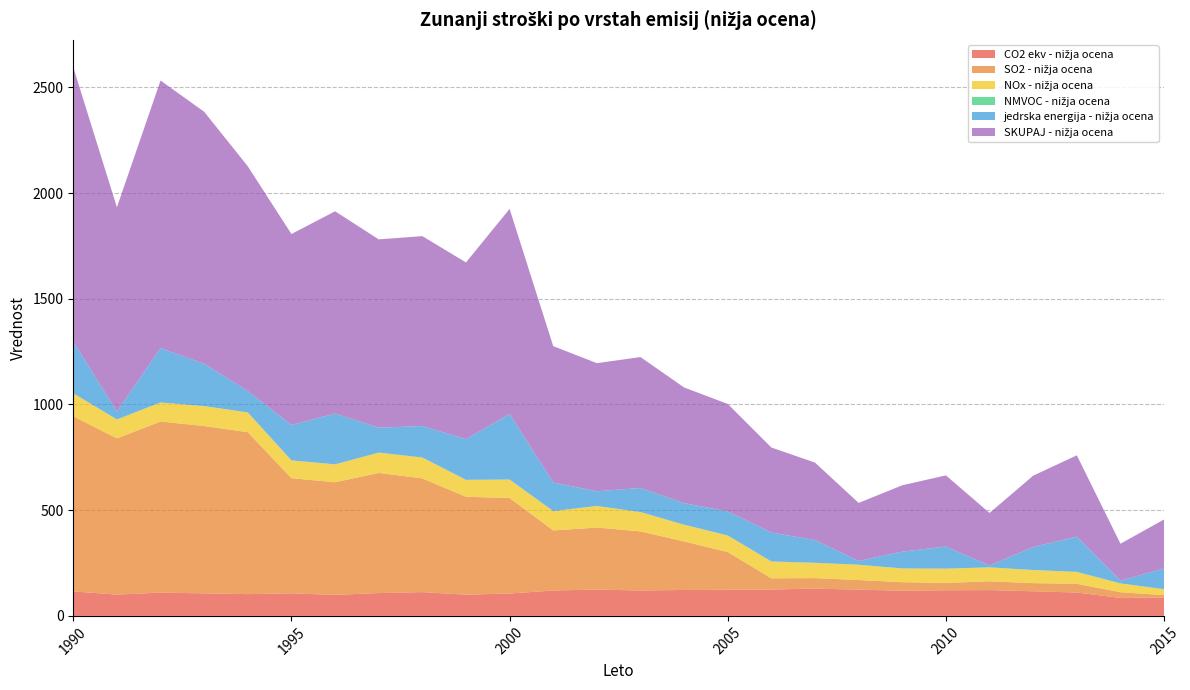

Reading left to right, list all the values displayed in this chart.

CO2 ekv - nižja ocena: 115.8	100.9	110.3	106.6	103.0	106.7	99.4	108.0	112.5	100.4	105.9	120.0	124.9	120.0	122.8	123.5	124.7	129.2	124.4	119.0	121.3	122.1	116.4	110.5	84.9	87.2
SO2 - nižja ocena: 828.1	738.9	809.1	791.5	765.8	544.7	532.8	568.3	537.9	463.1	451.8	284.2	293.0	279.7	229.4	178.6	53.2	49.5	45.3	40.4	34.6	41.7	38.5	41.3	27.1	11.0
NOx - nižja ocena: 109.0	89.3	90.0	94.1	93.6	84.1	84.5	96.1	98.7	80.0	87.2	91.6	102.0	91.3	79.0	78.2	79.5	72.4	72.1	64.9	67.3	65.7	61.9	56.1	41.6	27.9
NMVOC - nižja ocena: 0.1	0.1	0.1	0.1	0.1	0.1	0.1	0.1	0.1	0.1	0.1	0.1	0.1	0.1	0.1	0.1	0.1	0.1	0.2	0.2	0.2	0.2	0.2	0.2	0.2	0.2
jedrska energija - nižja ocena: 244.4	37.2	256.6	200.0	100.8	167.5	240.1	118.1	148.9	192.4	310.2	135.0	69.4	113.8	101.8	113.9	137.1	107.3	17.8	79.5	104.5	8.4	109.0	166.9	13.1	97.8
SKUPAJ - nižja ocena: 1297.5	966.4	1266.1	1192.3	1063.3	903.1	956.9	890.5	898.1	835.9	969.8	645.0	606.1	619.2	547.2	508.1	401.8	366.6	274.6	313.9	336.6	248.9	337.2	384.5	174.6	232.1